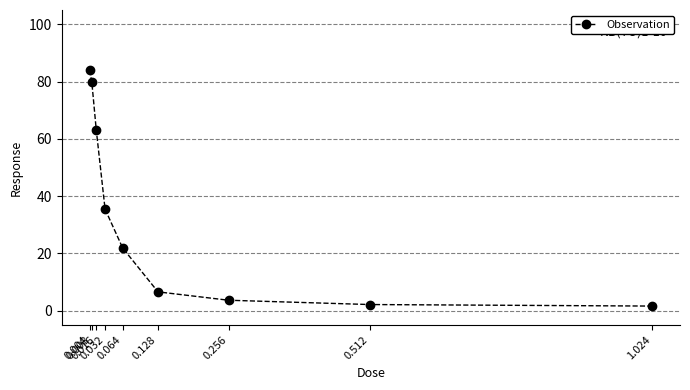

The chart shows a value of 7.1 at 0.064. True or false?

False